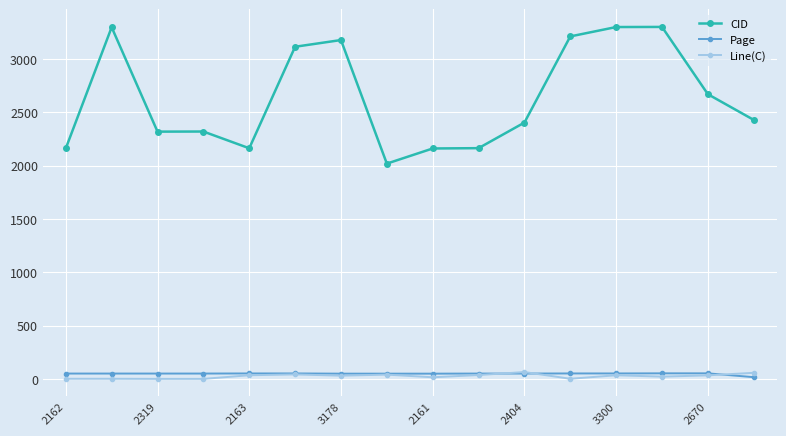

True or false: Line(C) and CID cross at least once.

False